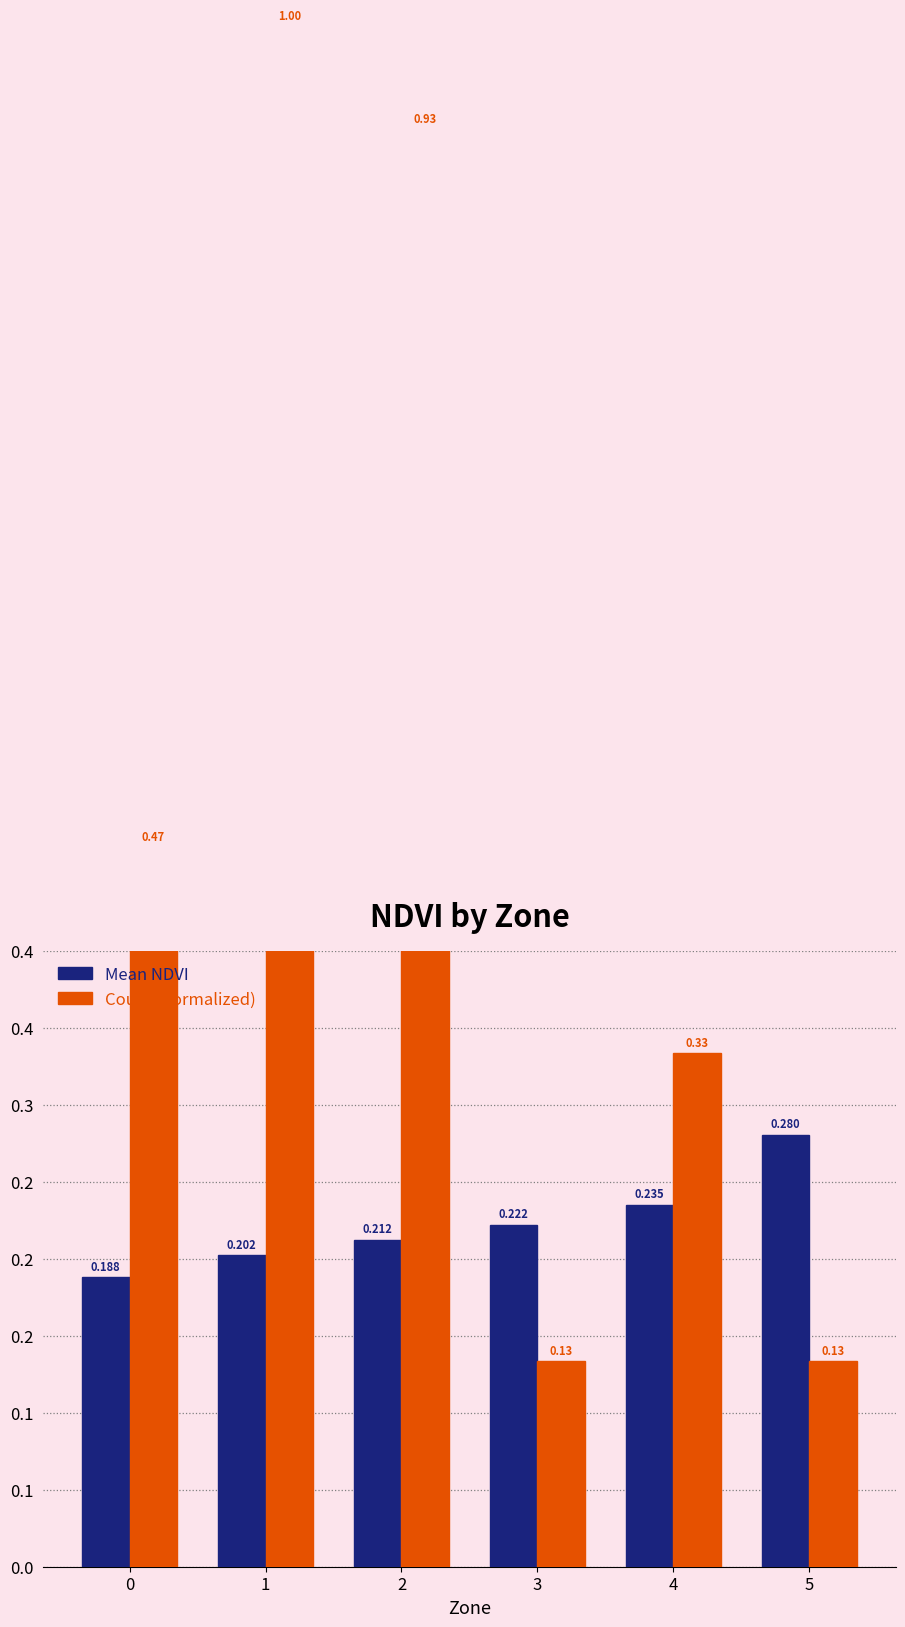

Reading right to left, list all the values displayed in this chart.

Mean NDVI: 5=0.3	4=0.2	3=0.2	2=0.2	1=0.2	0=0.2
Count (normalized): 5=0.1	4=0.3	3=0.1	2=0.9	1=1.0	0=0.5